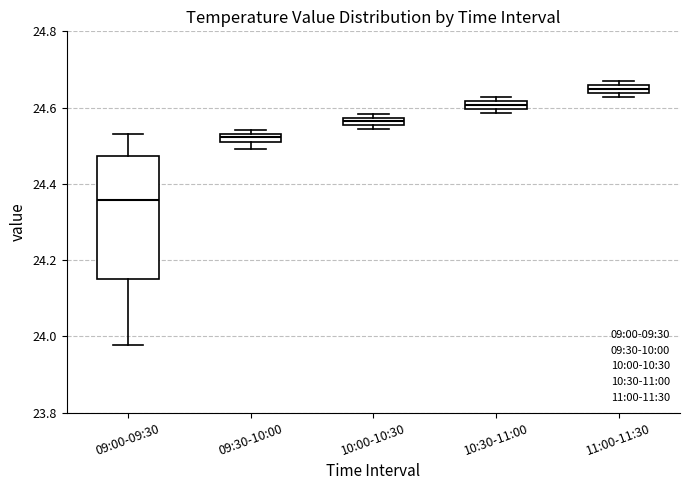

Where does the median line of the box for 09:00-09:30 sit on the y-axis? The values are not printed on the chart, so give them approximately, as read against the axis.

24.36